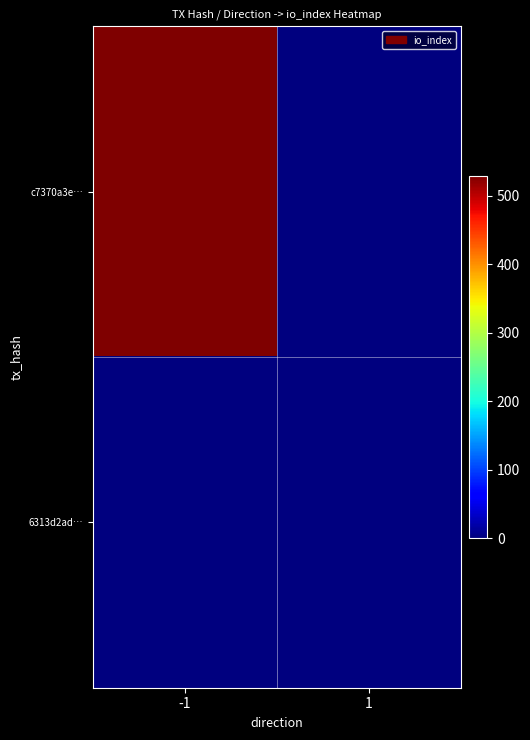

Which series has the widest spread of values?

c7370a3e…